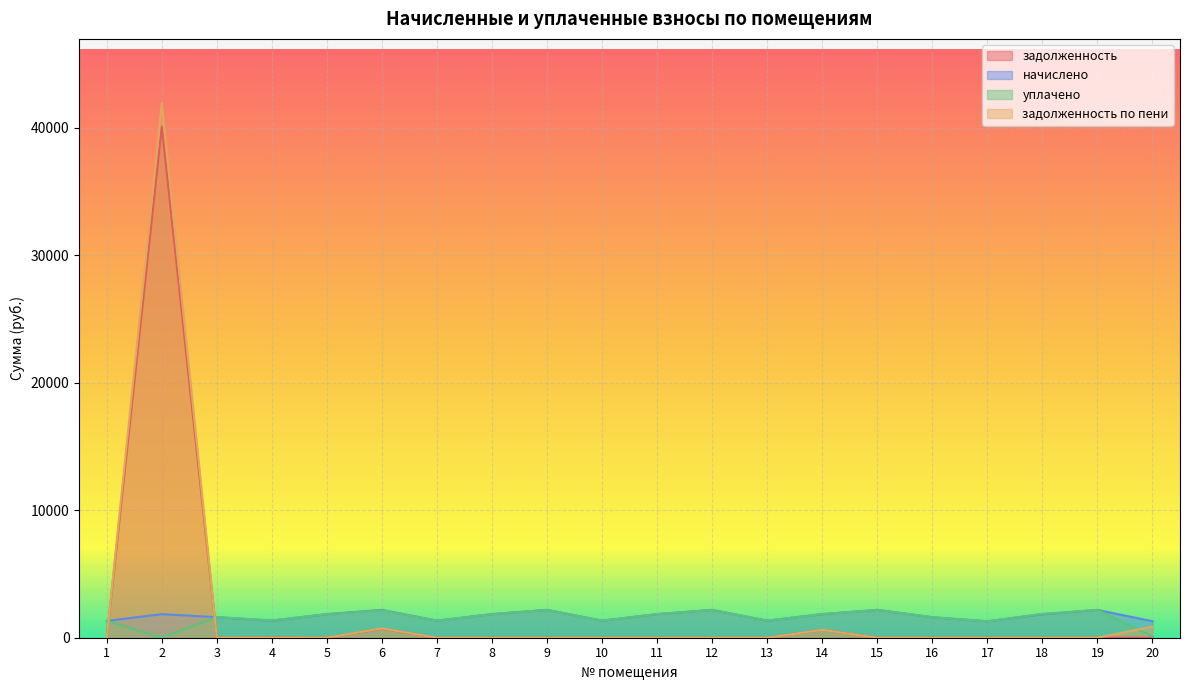

Which series has the widest spread of values?

задолженность по пени